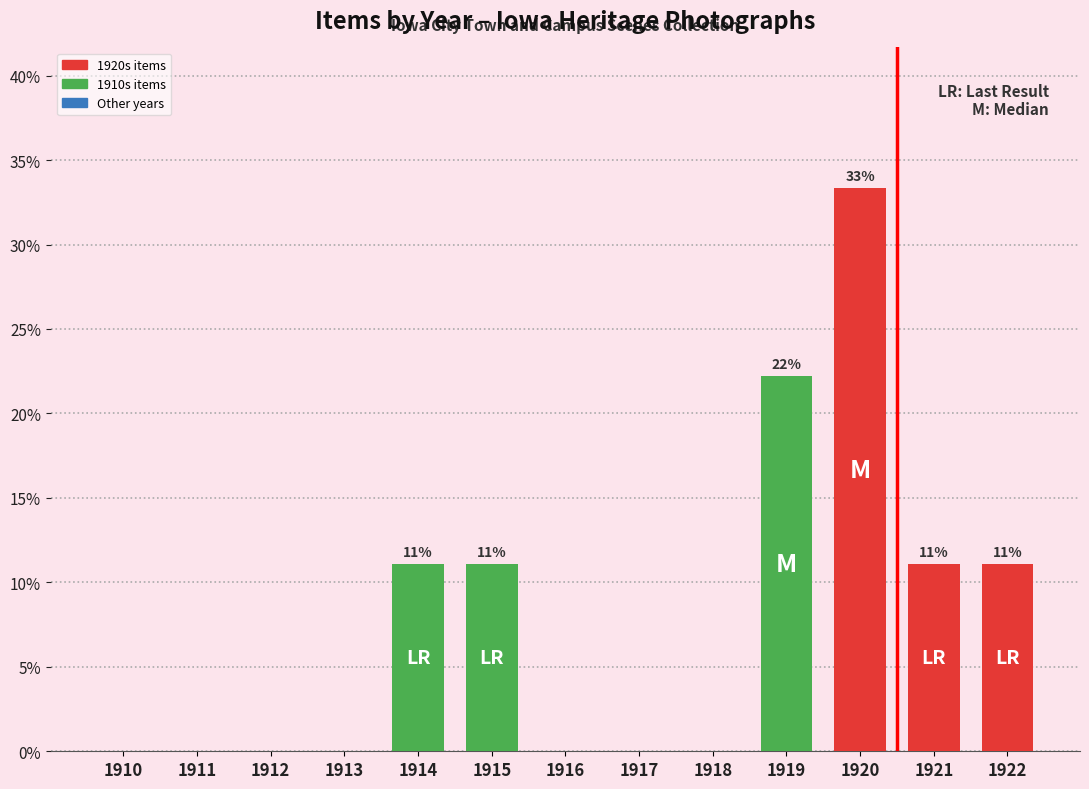

What is the change in value from 1914 to 1919?

+11.1